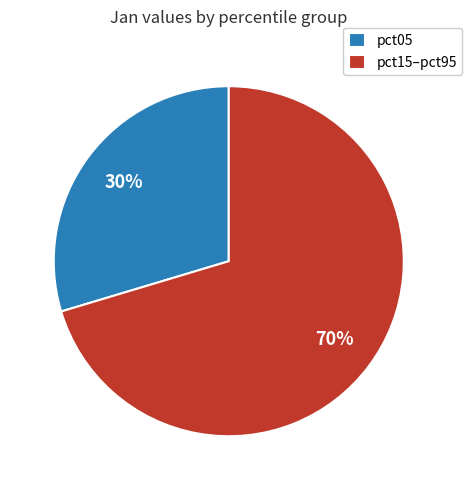

Is it true that pct15–pct95 is 70% of the pie?

True